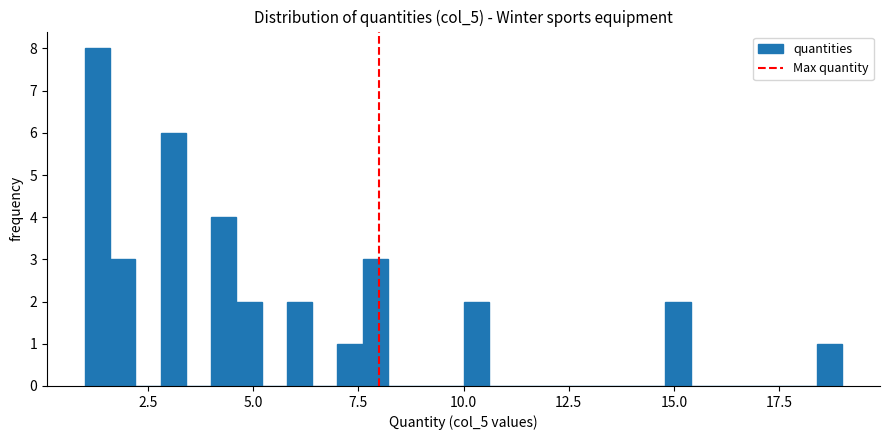

Read against the x-axis, roughly where is the centre of the tallest bar?

1.5